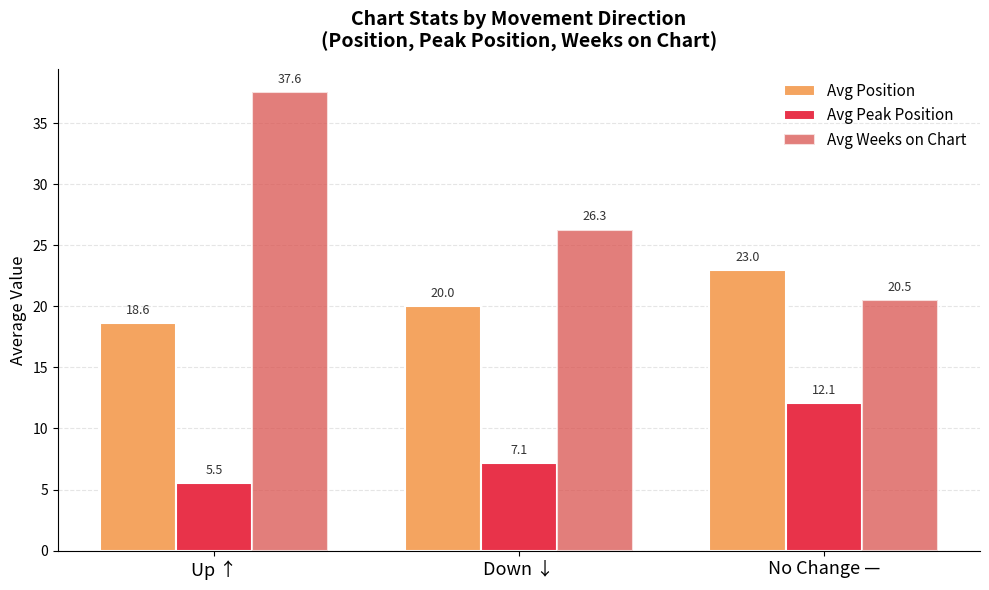

Where is Avg Weeks on Chart nearest to the value 29?

Down ↓